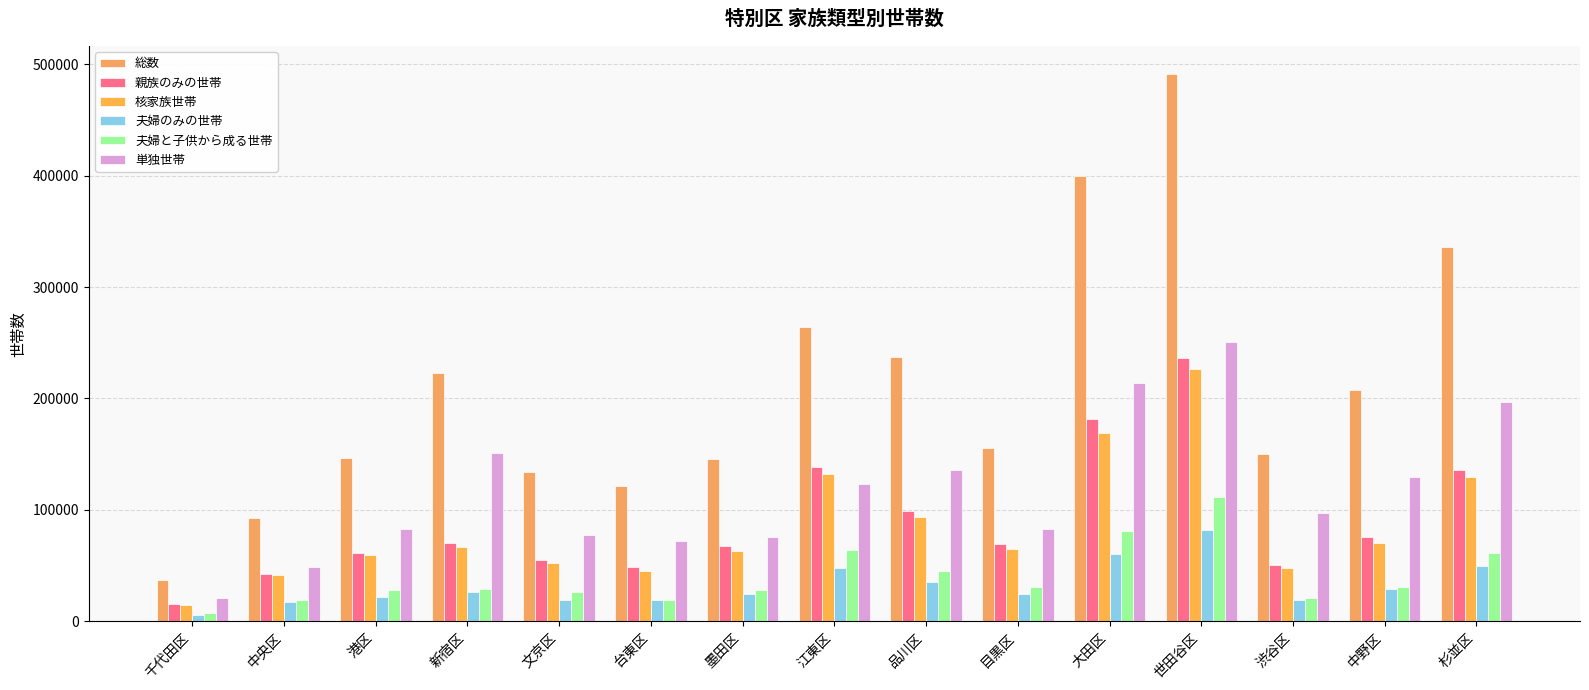

What is the total value across all series at 墨田区?

405046